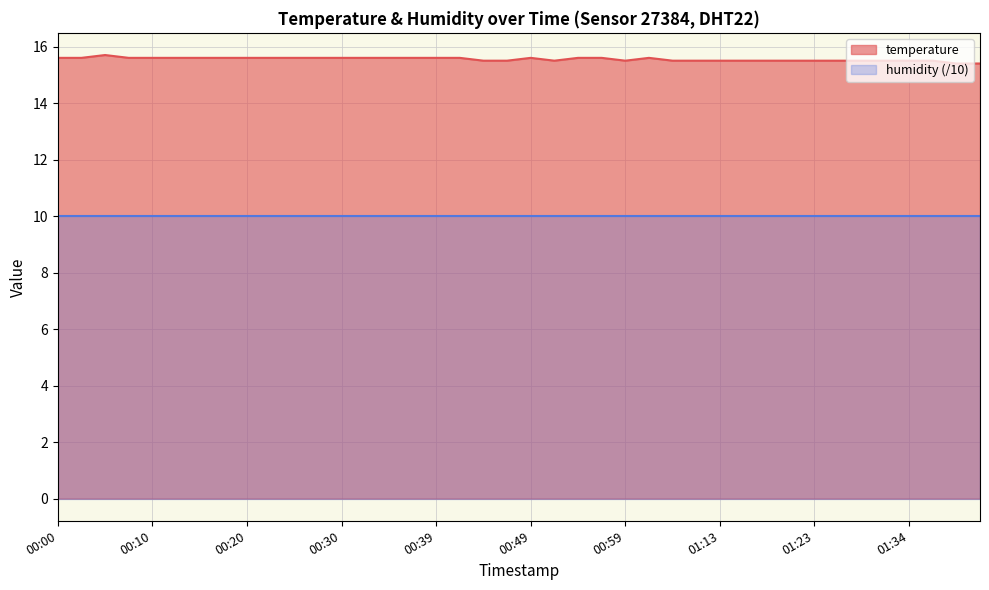

How many lines are shown in the chart?

2